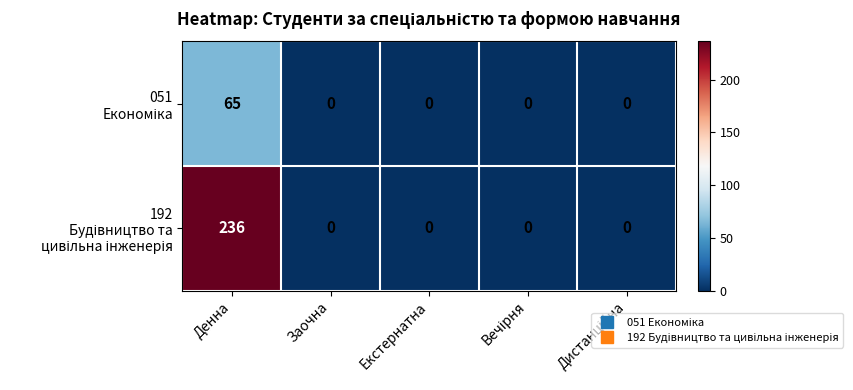

What is the difference between the highest and lowest values at Денна?

171